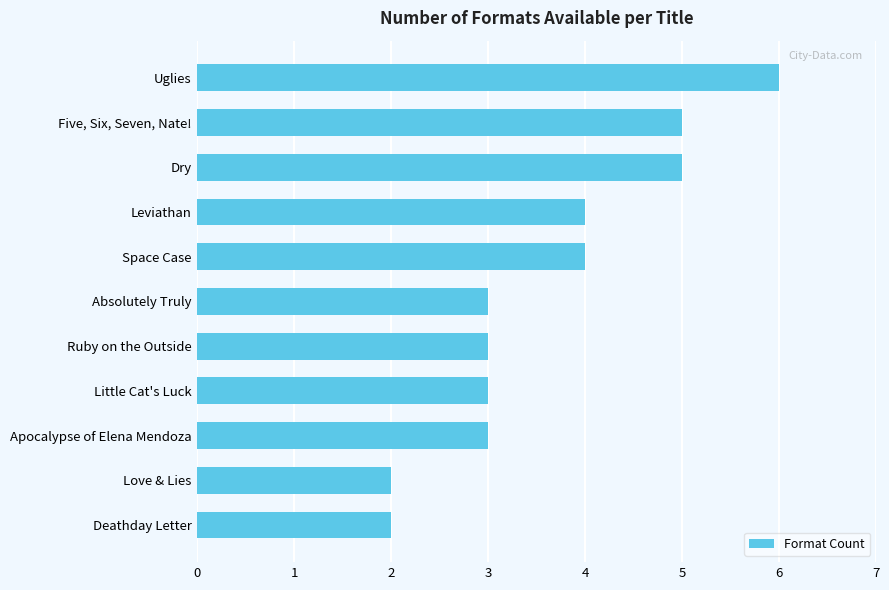

Which has a higher value, Love & Lies or Leviathan?

Leviathan